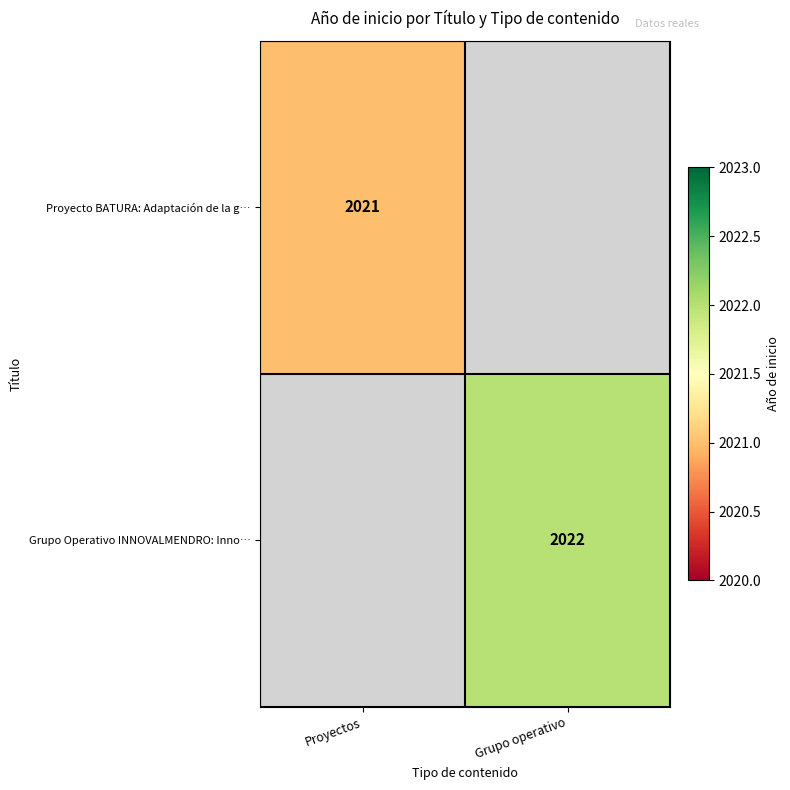

True or false: Grupo Operativo INNOVALMENDRO: Inno… has a value of 2022 at Grupo operativo.

True